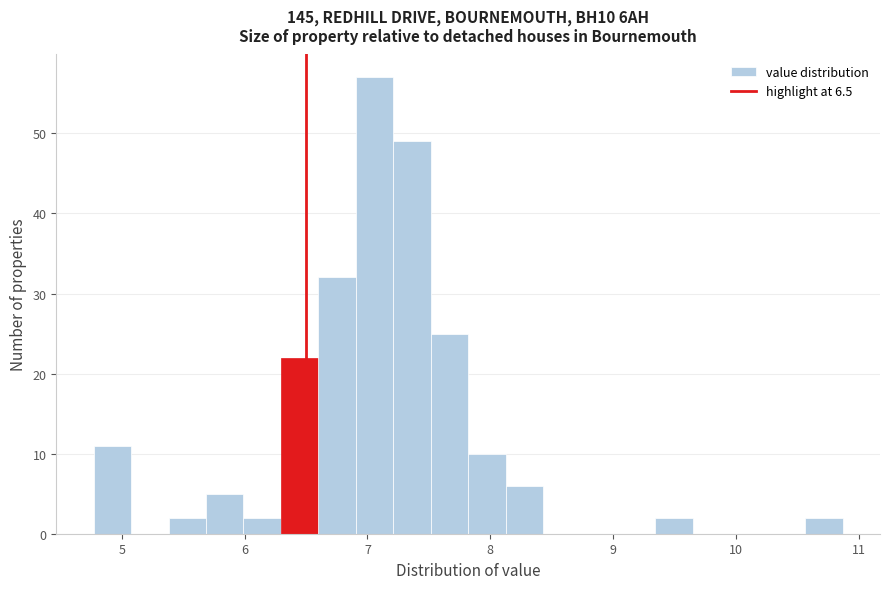

Around what value on the x-axis is the tallest bar? Give the approximate position of its centre, as read against the axis.

7.1